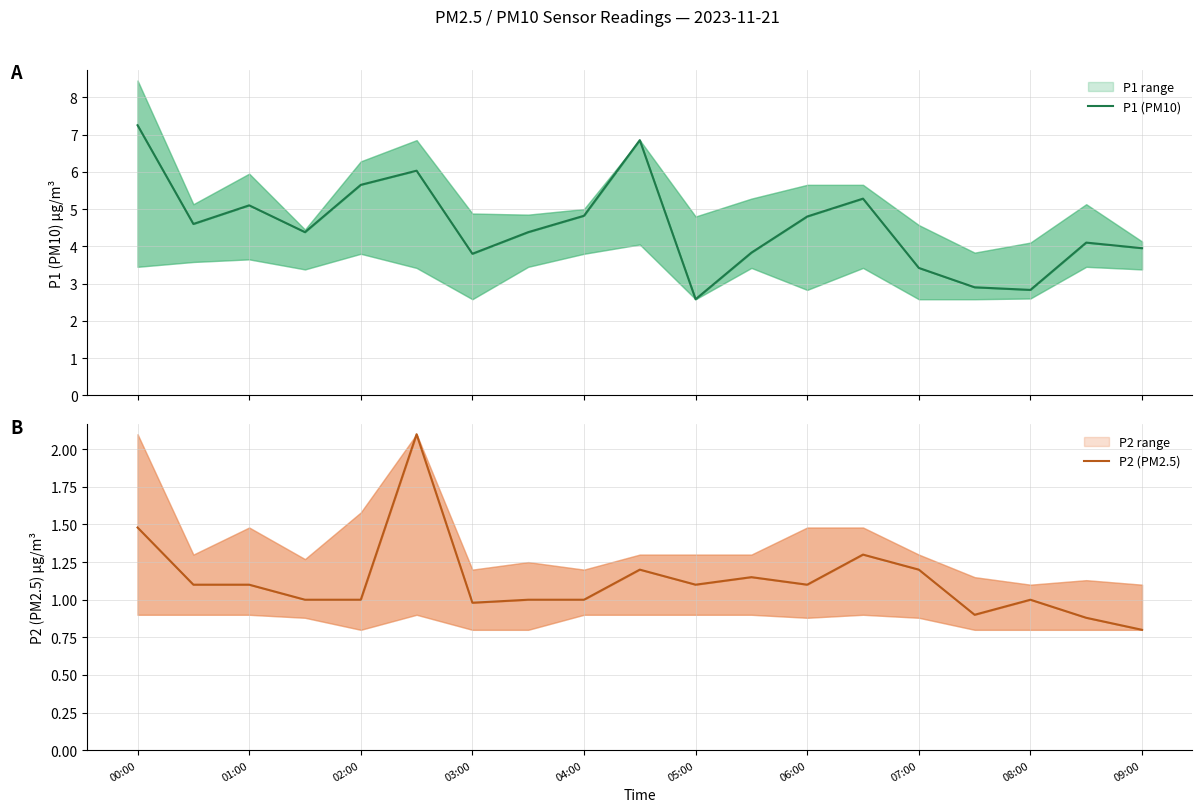

Rank the series at 15 from lowest to highest value.

P2 (PM2.5), P1 (PM10)